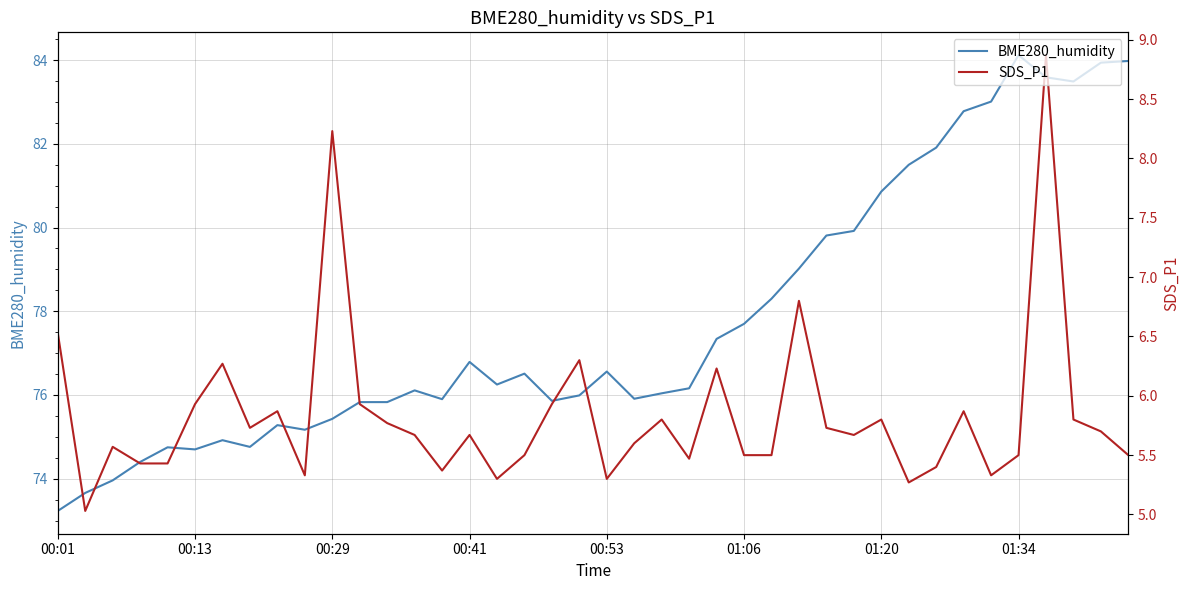

What is the lowest value of the SDS_P1 series?

5.0